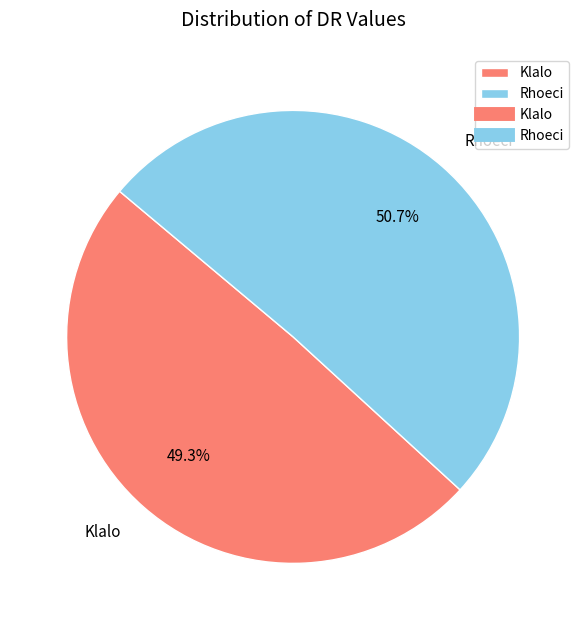

What percentage is the Klalo slice, to the nearest percent?

49%